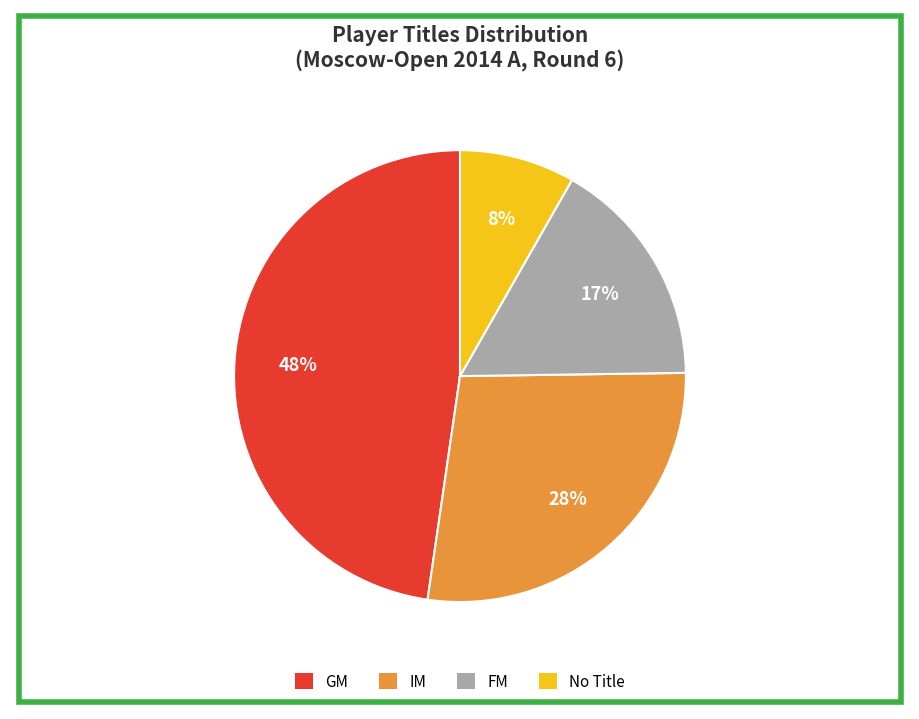

Is there any slice that represents more than half of the pie?

No